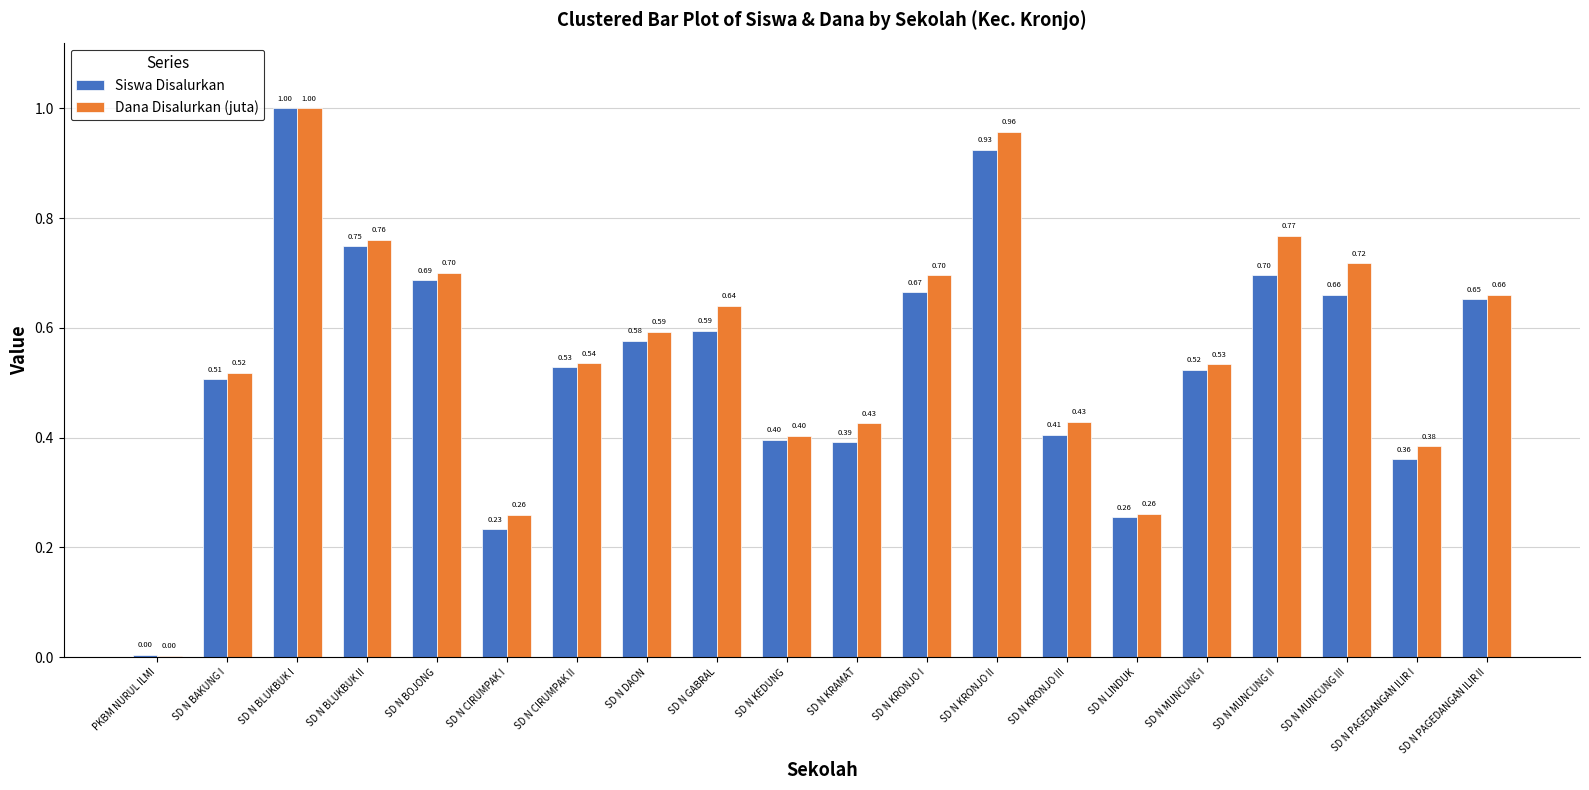

What is the sum of all Siswa Disalurkan values?

10.8